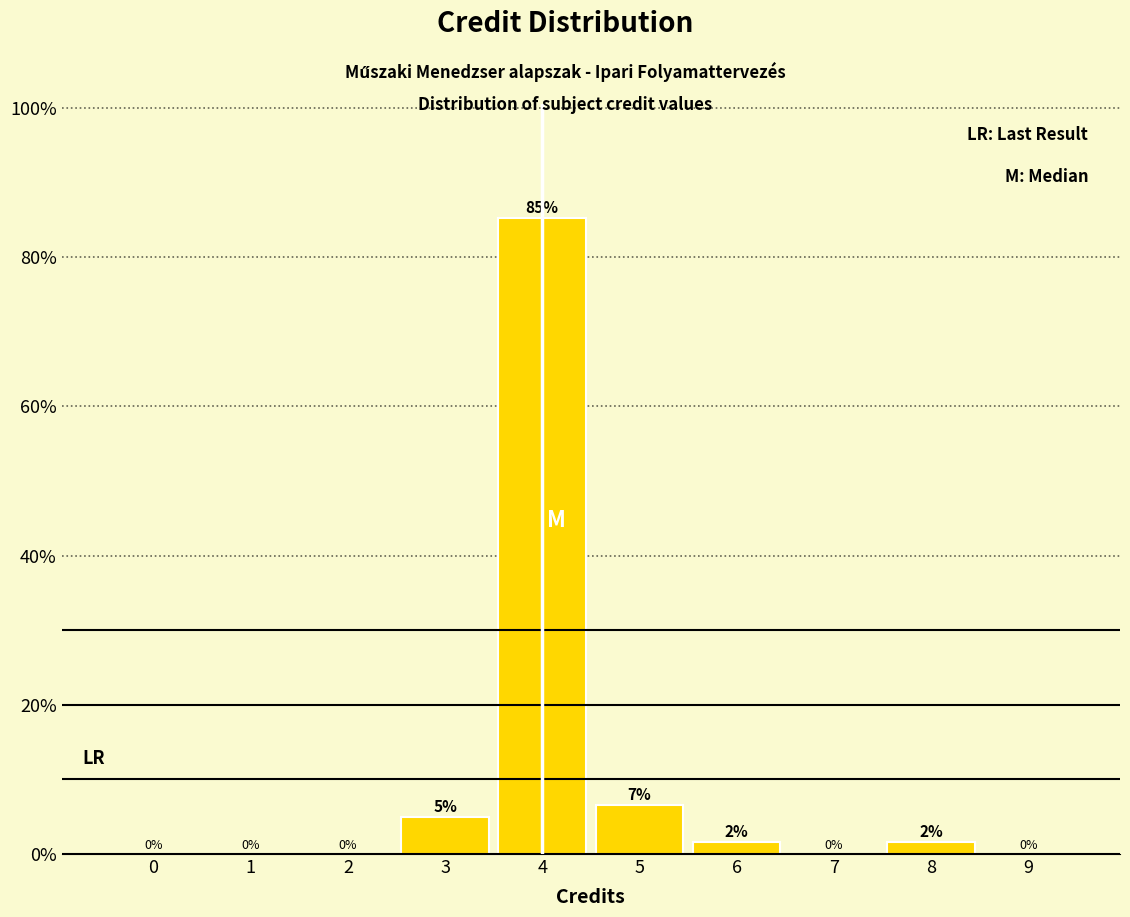

Which range on the x-axis has the tallest bar?

3.5 to 4.5